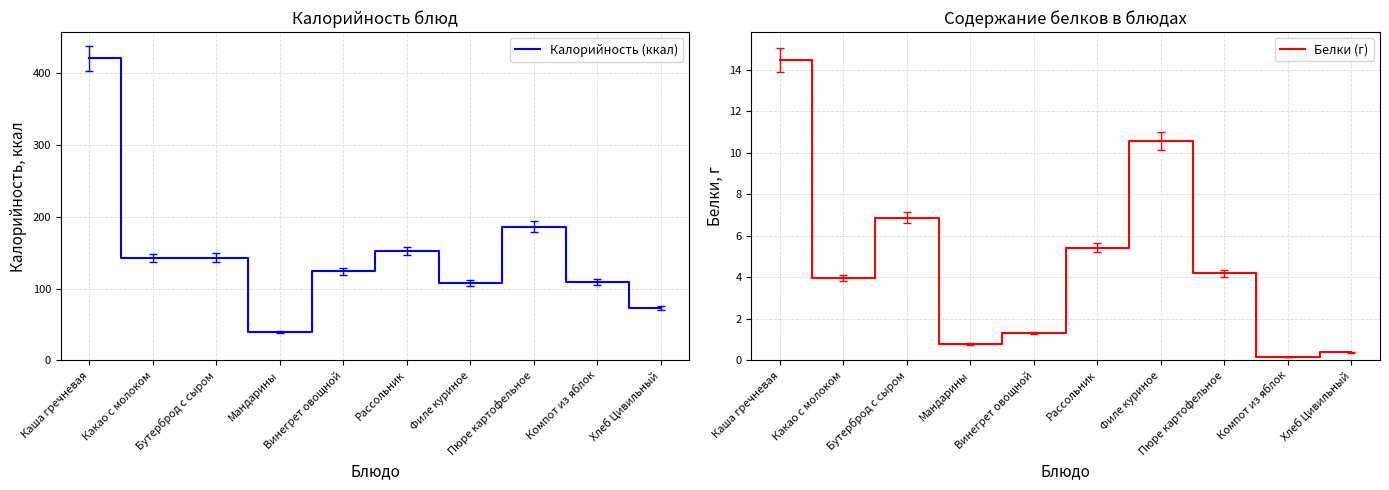

Where is the first local maximum for Калорийность (ккал)?

Бутерброд с сыром